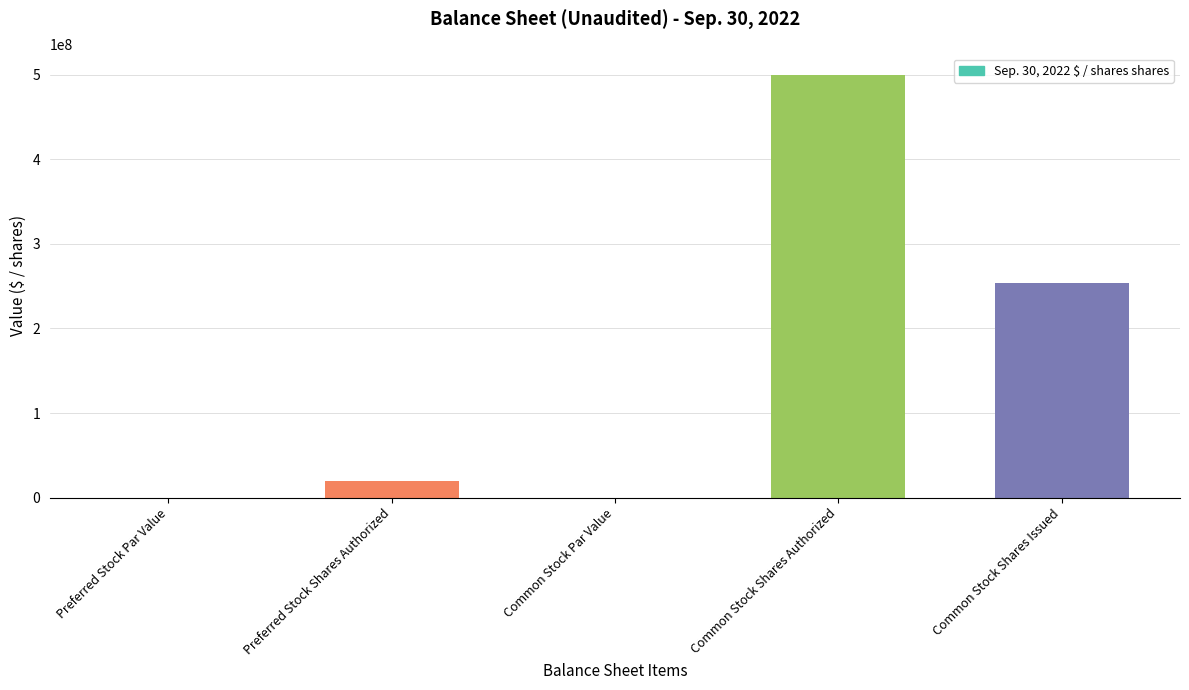

True or false: the data shows 0.0 at Common Stock Par Value.

True